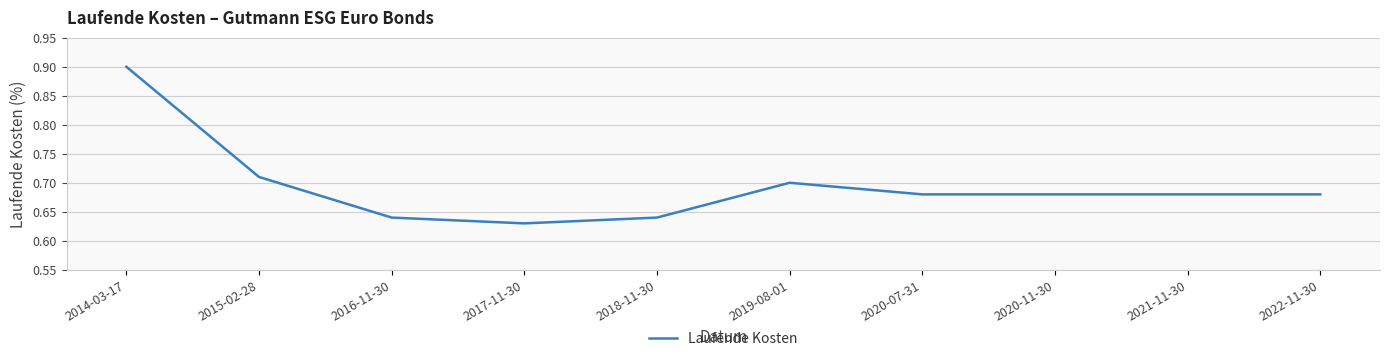

What position from the left is 2022-11-30?

10